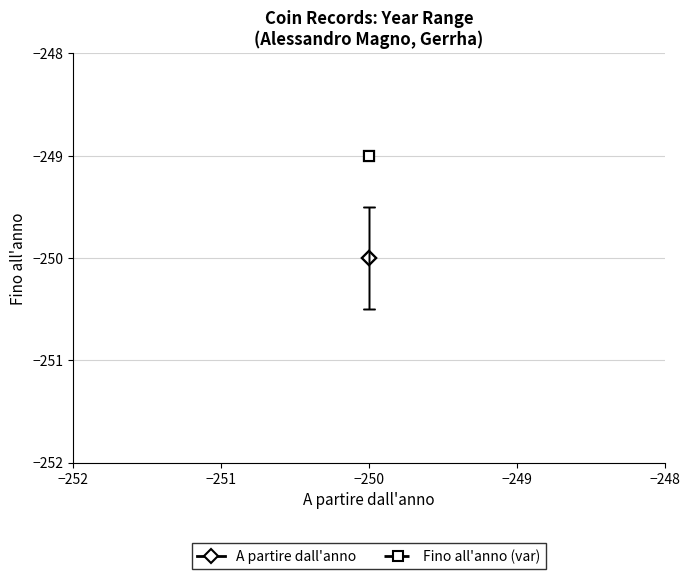

What is the minimum value shown in the chart?

-250